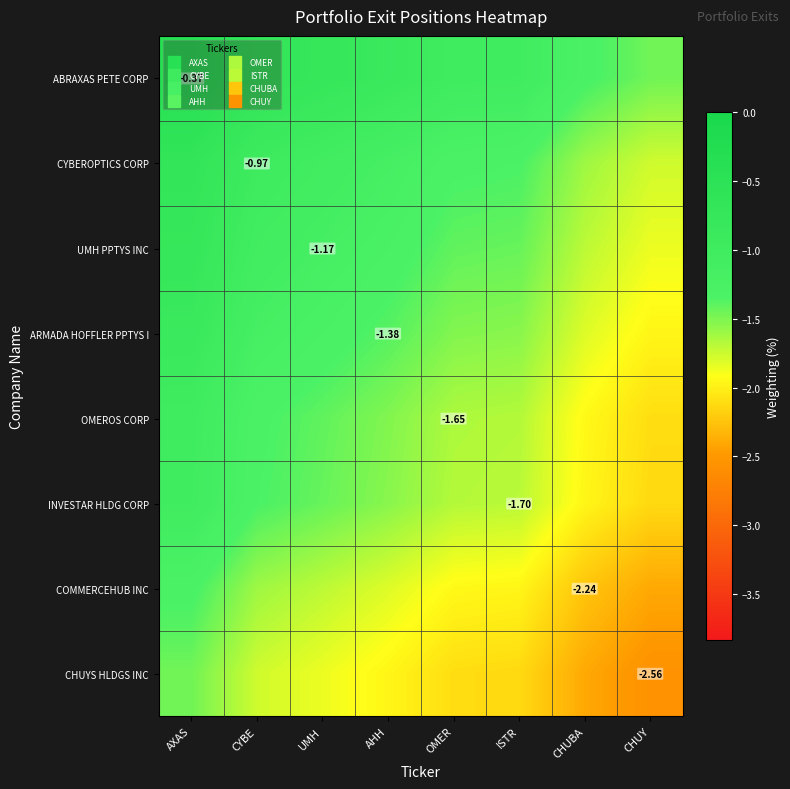

How many data points does each series have?

8